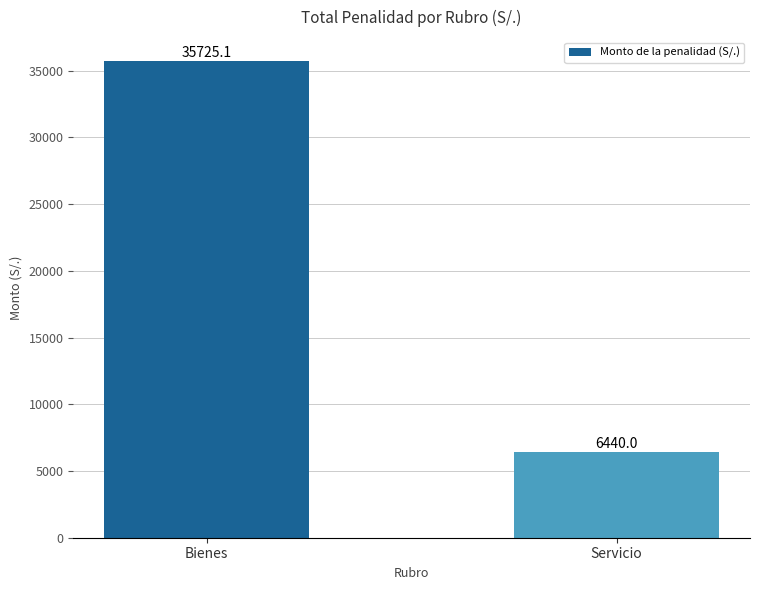

Where is the data nearest to the value 21082?

Servicio